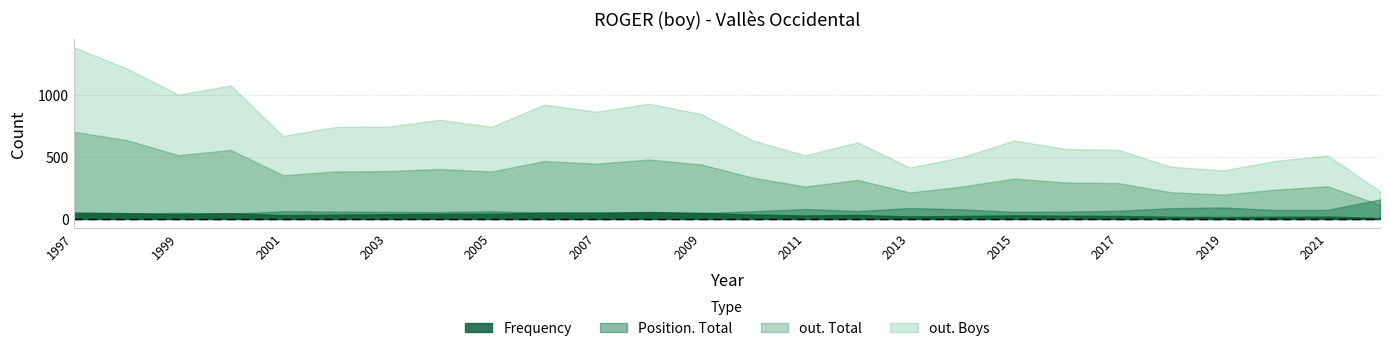

Reading left to right, what are all the values shown in this chart?

Frequency: 51	47	40	47	31	35	38	42	41	51	50	56	49	36	28	32	20	24	29	26	24	17	15	17	19	8
Position. Total: 35	40	50	42	62	59	57	55	62	50	52	42	47	62	80	64	88	77	57	59	66	87	92	72	73	157
out. Total: 701	635	513	555	352	382	385	402	382	466	445	478	439	332	261	314	213	261	325	293	288	215	196	236	263	115
out. Boys: 1381	1212	1000	1074	667	740	742	798	741	920	862	927	844	630	512	616	414	497	631	562	555	420	391	467	511	224